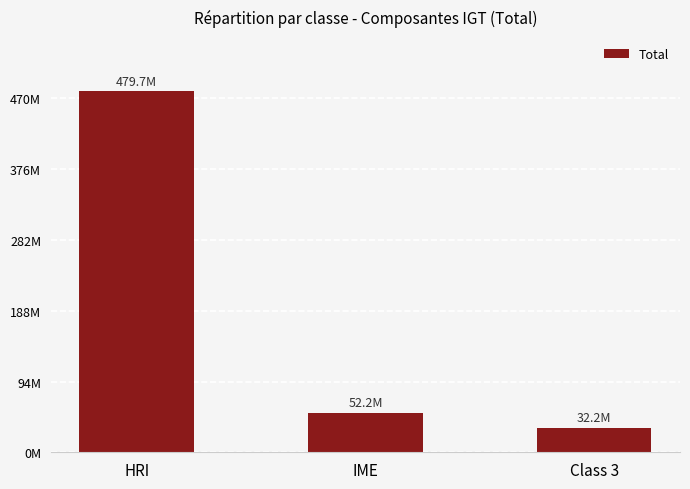

Reading left to right, transcribe all the data shown in this chart.

HRI=479661072.7	IME=52180369.1	Class 3=32158558.2